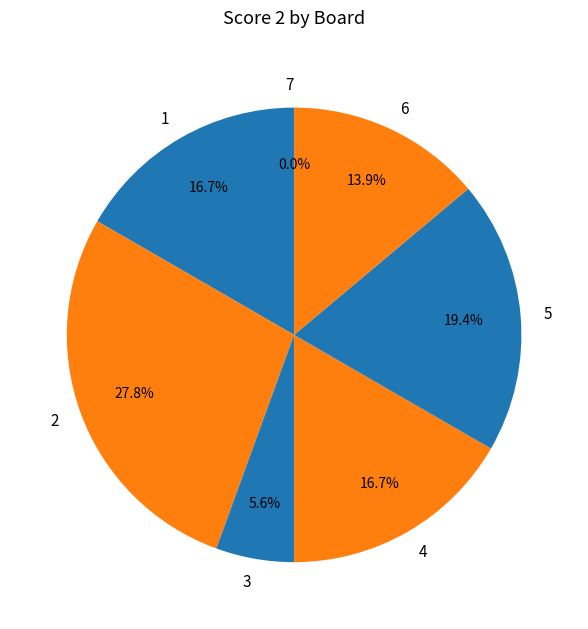

How many segments does this pie chart have?

7